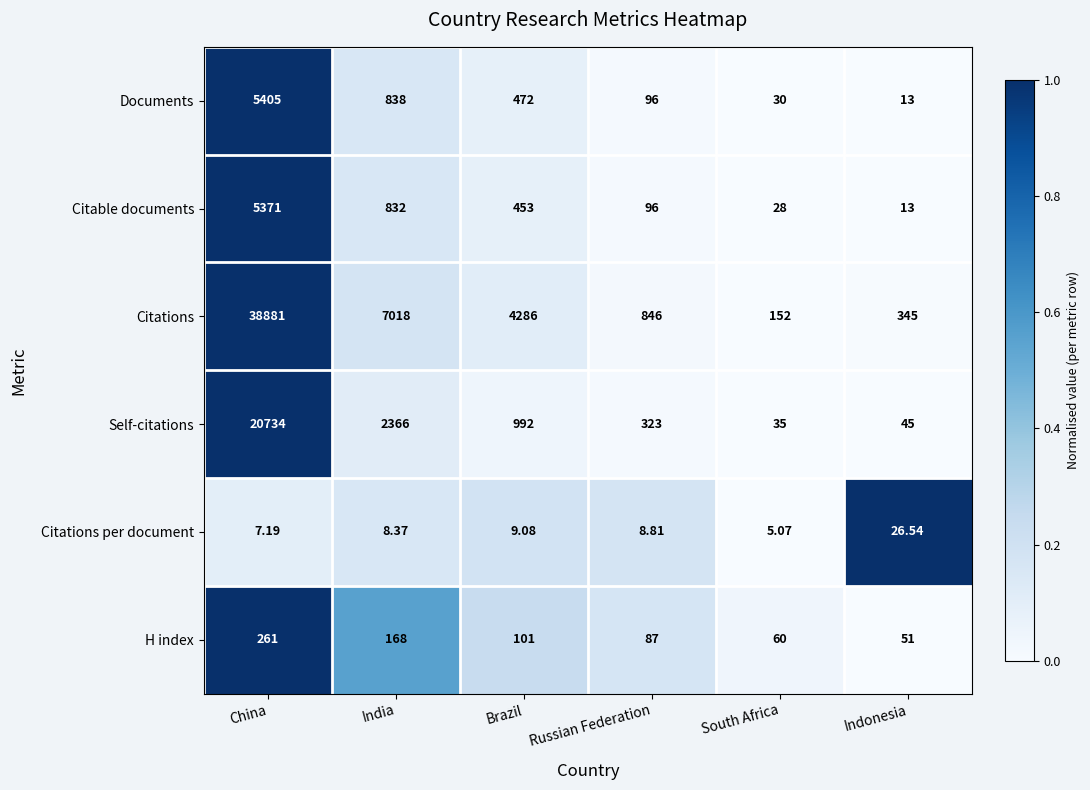

Which category has the lowest value across all series?

South Africa